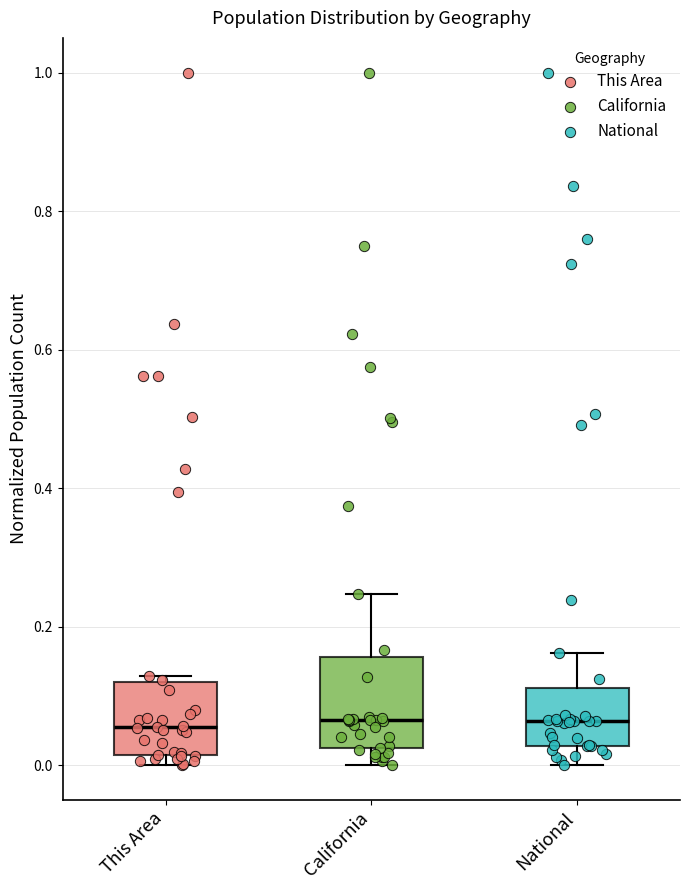

Reading left to right, read every box against the y-axis: the position of its median line, the range the box covers, and the ends of its whiskers. The values are not printed on the chart, so give them approximately, as read against the axis.

This Area: median 0.06, box 0.02 to 0.12, whiskers 0.00 to 0.12 (just above the box's upper edge)
California: median 0.06, box 0.02 to 0.16, whiskers 0.00 to 0.24
National: median 0.06, box 0.02 to 0.12, whiskers 0.00 to 0.16